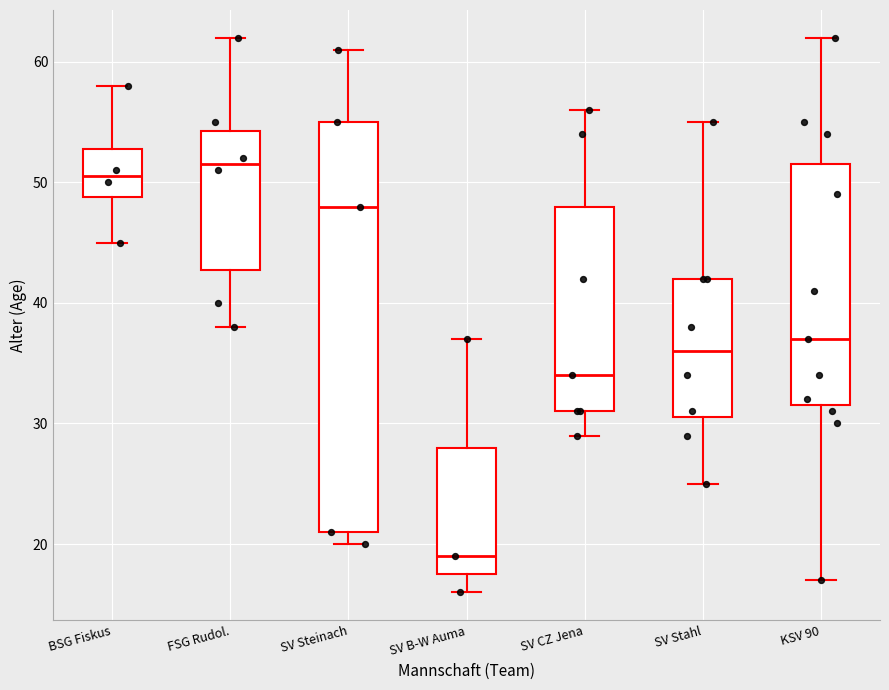

Comparing the boxes themselves (not the whiskers), which one is the tallest?

SV Steinach